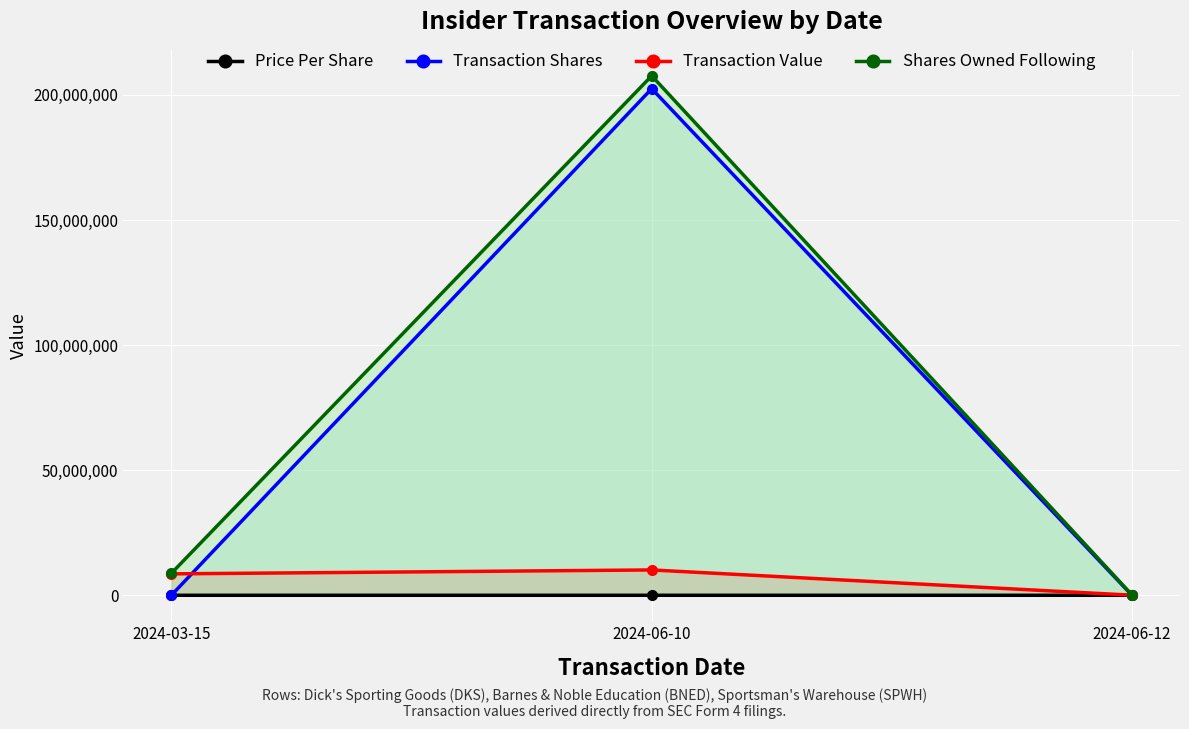

What is the greatest value displayed?

207625329.0